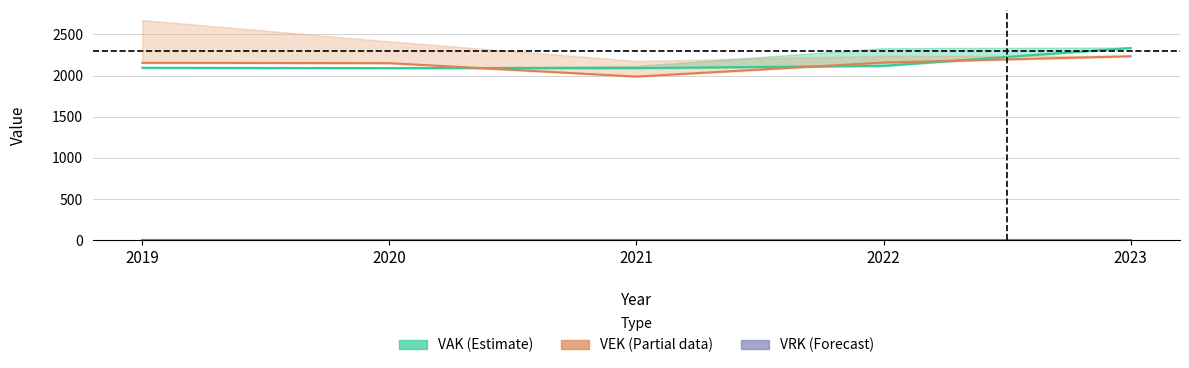

How many values in the VAK (Estimate) series exceed 2095?

2